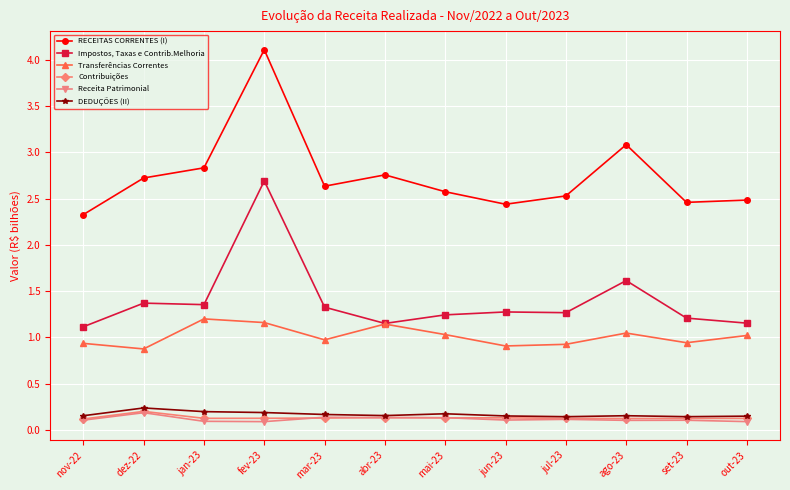

True or false: Receita Patrimonial and Impostos, Taxas e Contrib.Melhoria intersect in this chart.

False